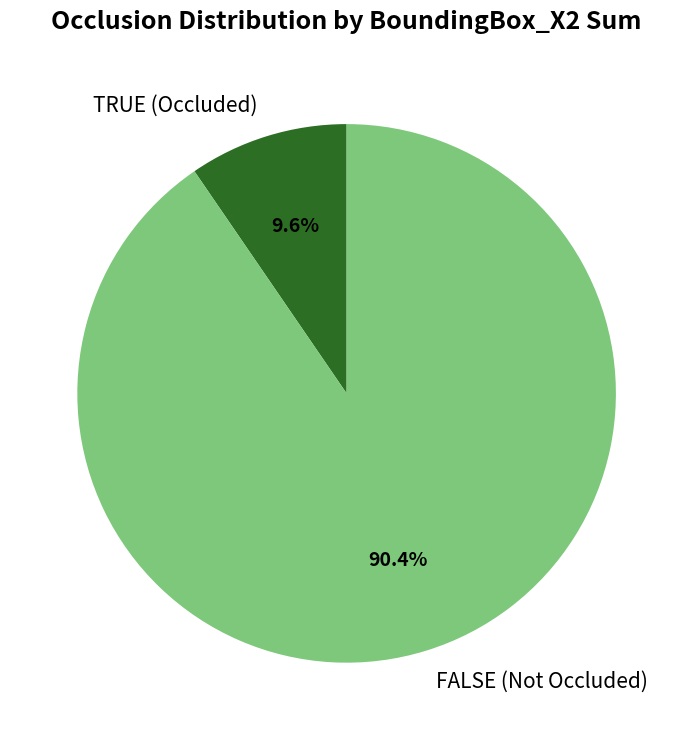

Combined, what portion of the pie is TRUE (Occluded) and FALSE (Not Occluded)?

100.0%